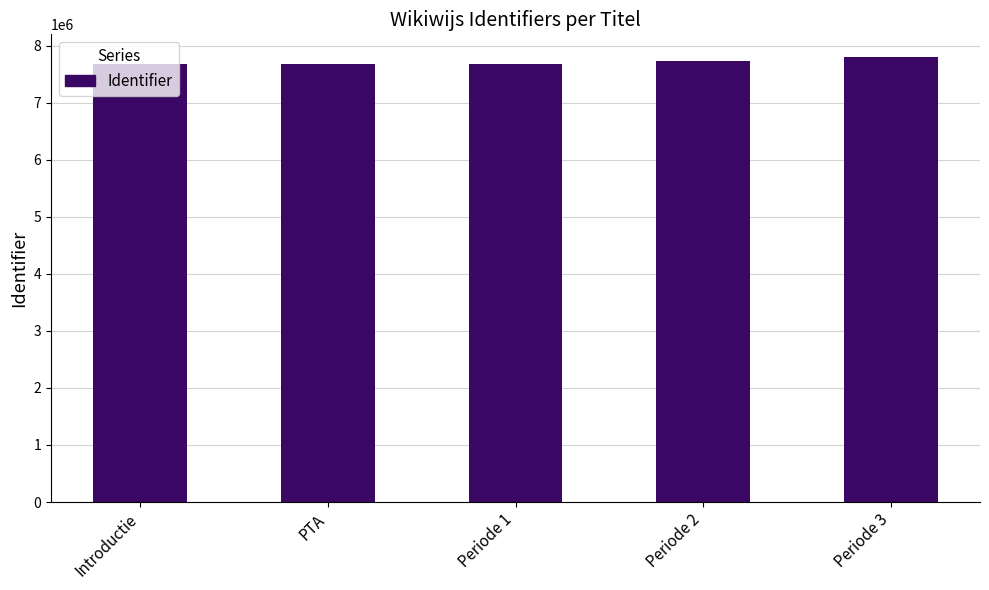

What is the smallest value displayed?

7680276